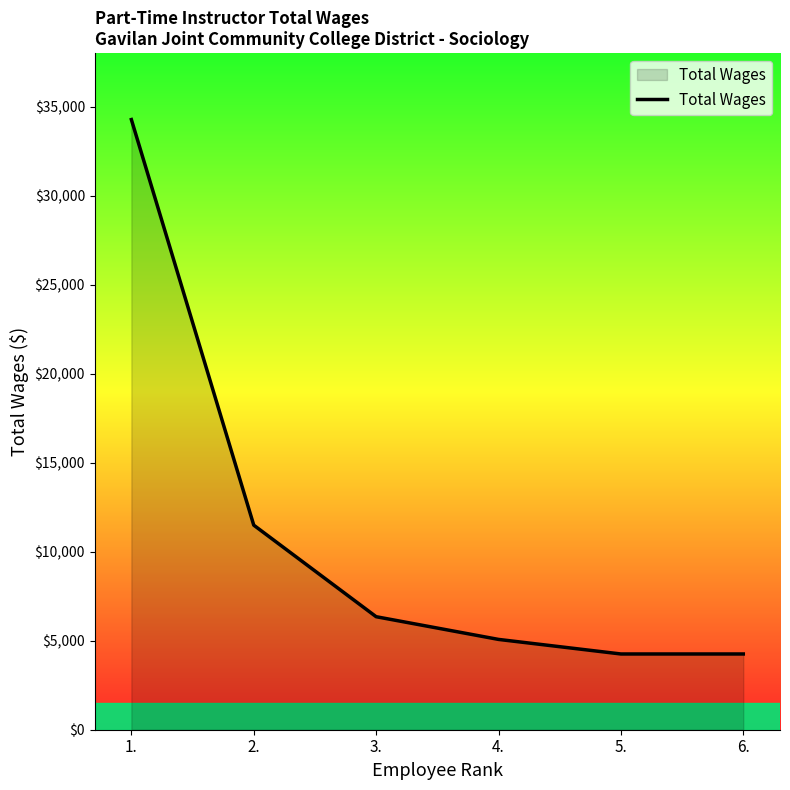

Is it true that the value at 2. is 7088.1?

False